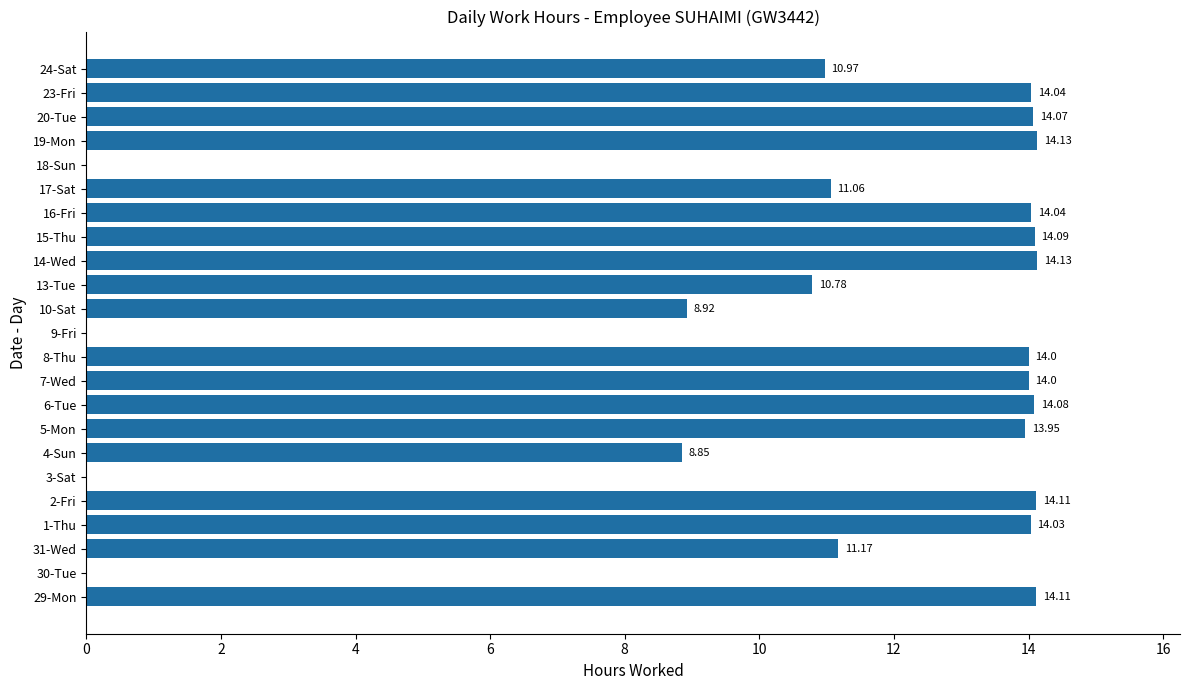

What is the change in value from 30-Tue to 2-Fri?

+14.1